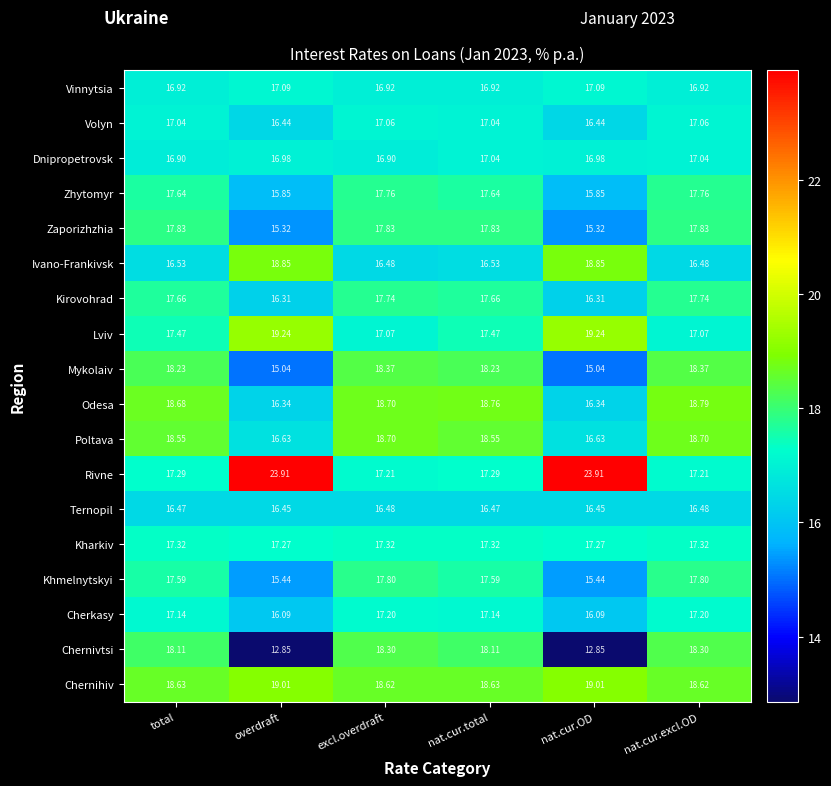

What is the total value across all series at excl.overdraft?

316.5